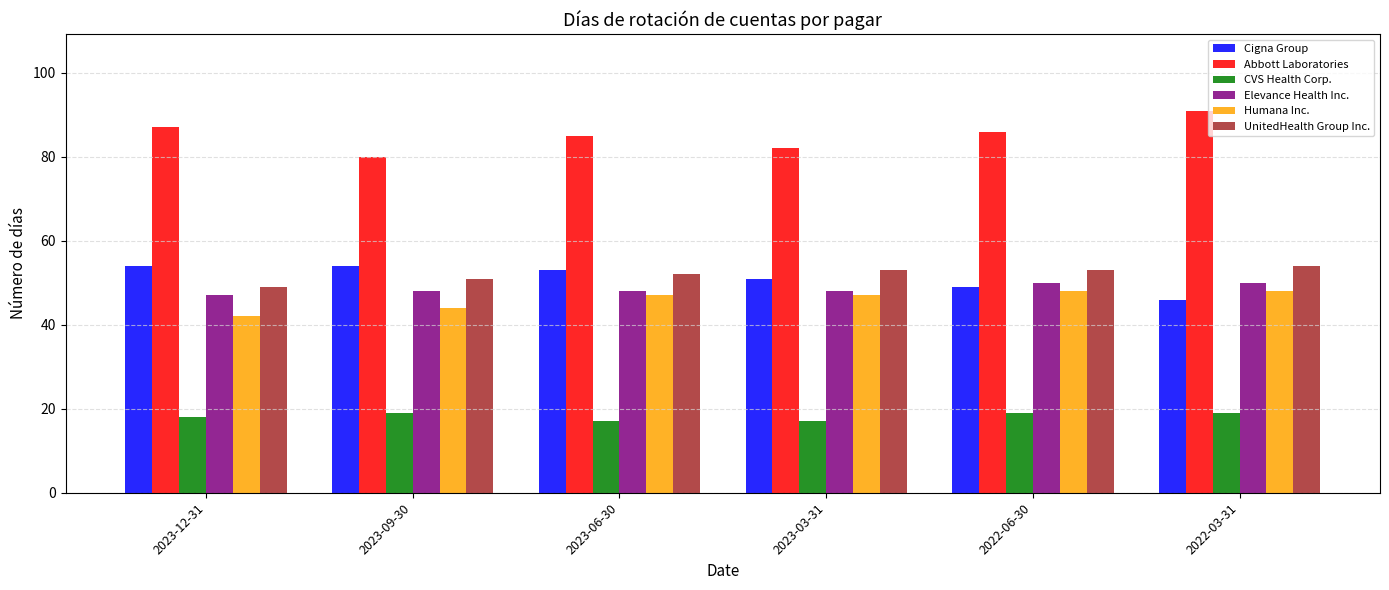

What is the average value of the Abbott Laboratories series?

85